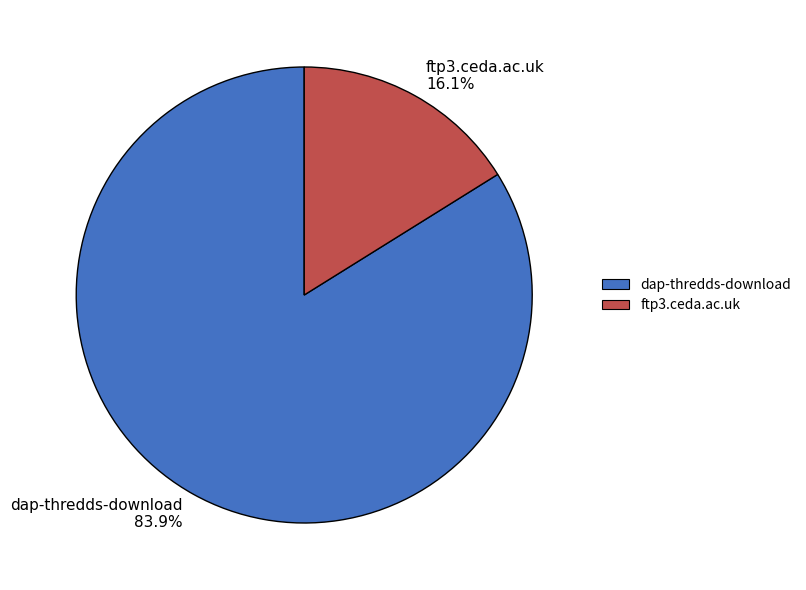

Which has a higher value, dap-thredds-download 83.9% or ftp3.ceda.ac.uk 16.1%?

dap-thredds-download 83.9%